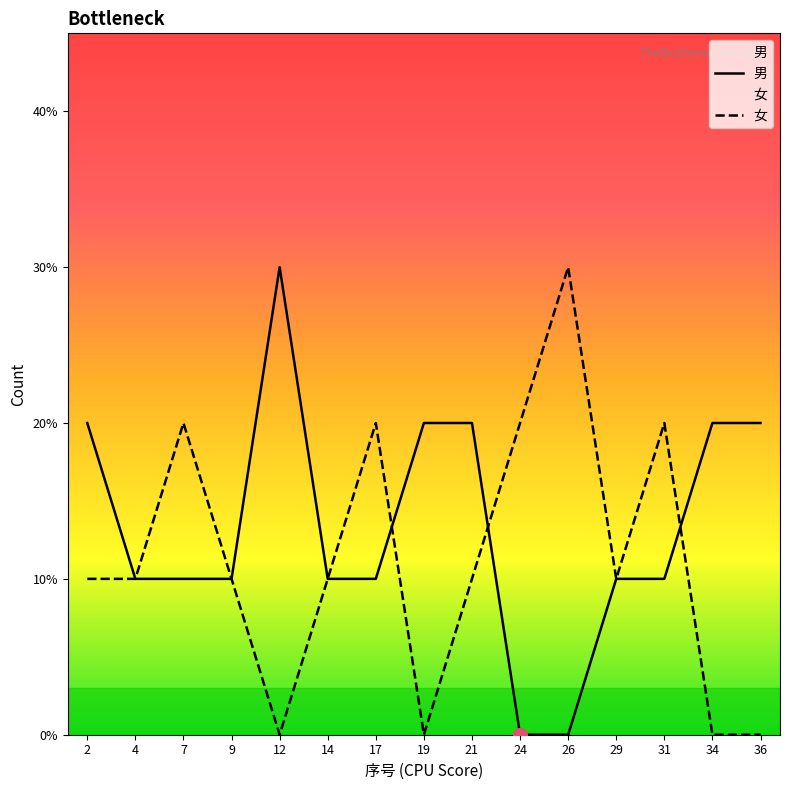

What is the difference between the 男 values at 21 and 26?

2